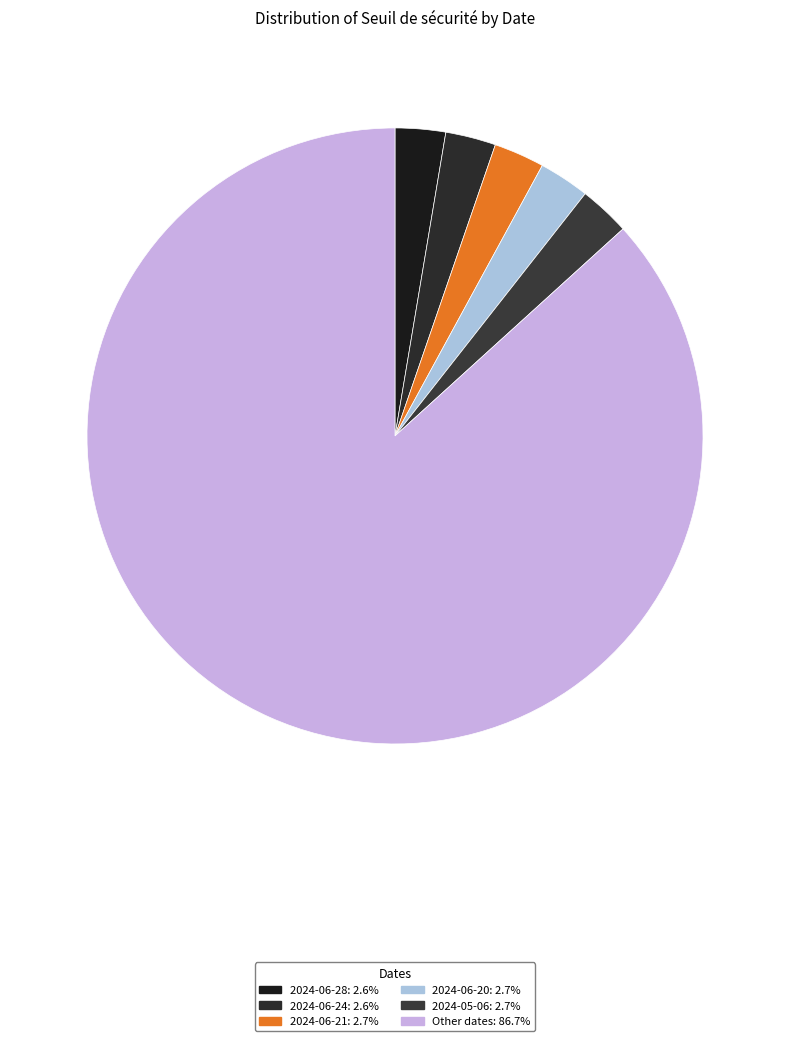

How many slices are in this pie chart?

6